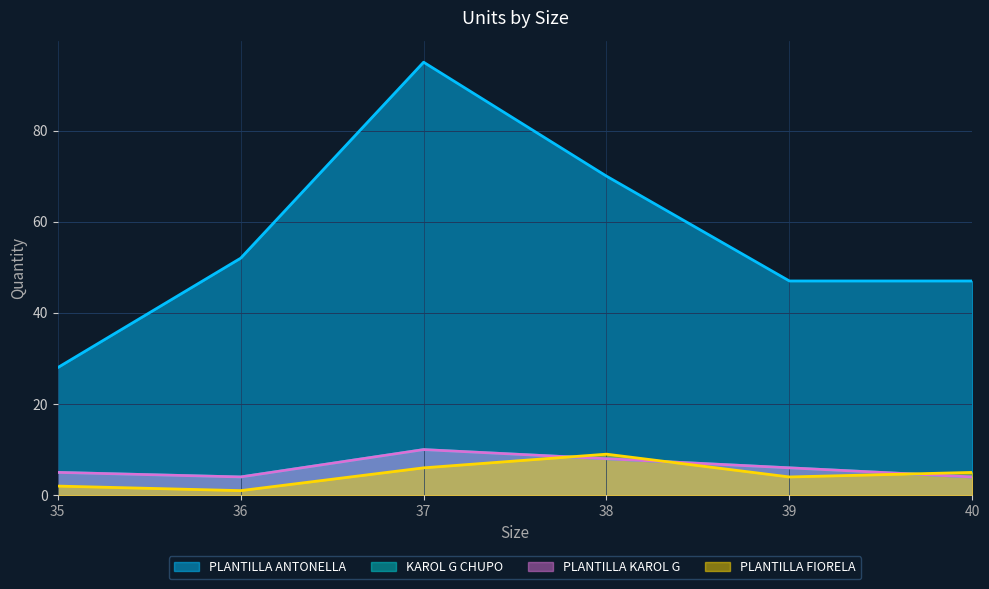

True or false: PLANTILLA FIORELA and PLANTILLA KAROL G cross at least once.

True